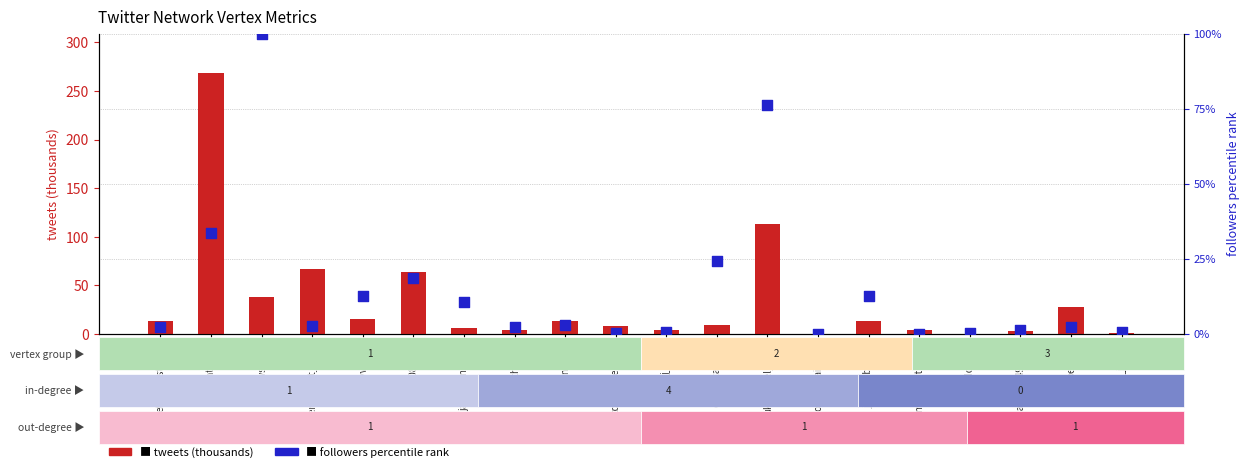

Which series has the largest total across all categories?

tweets (thousands)